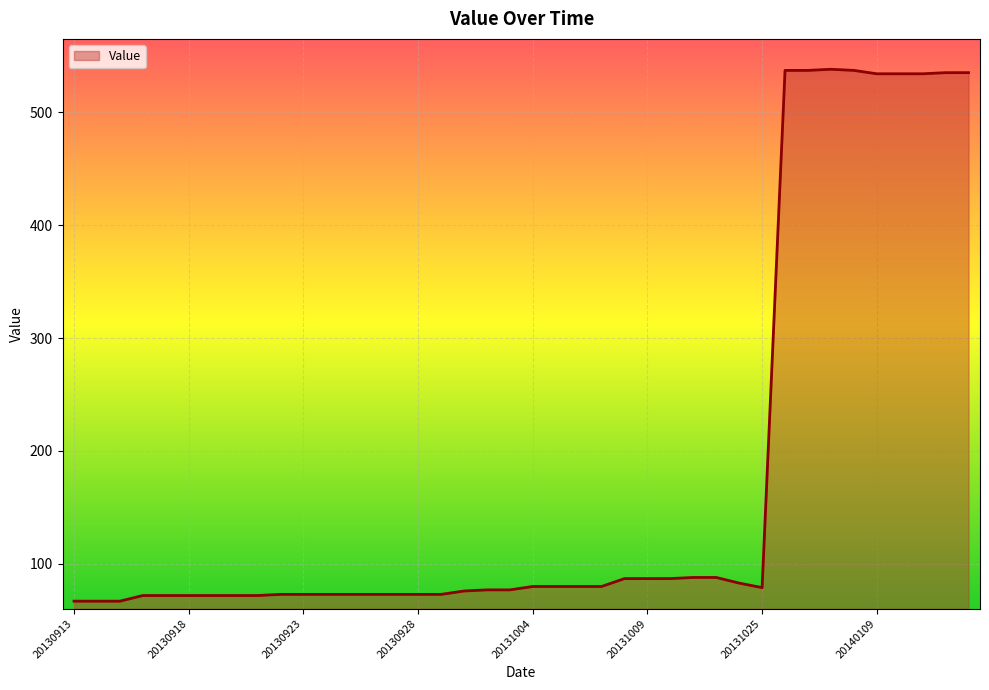

What is the difference between the maximum and minimum values?

471